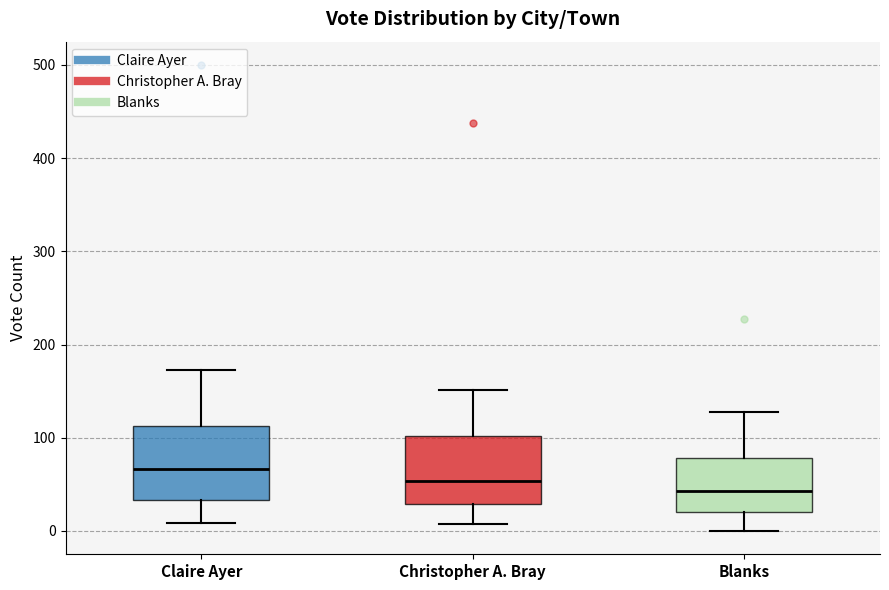

Reading left to right, read every box against the y-axis: the position of its median line, the range the box covers, and the ends of its whiskers. The values are not printed on the chart, so give them approximately, as read against the axis.

Claire Ayer: median 70, box 30 to 110, whiskers 10 to 170
Christopher A. Bray: median 50, box 30 to 100, whiskers 10 to 150
Blanks: median 40, box 20 to 80, whiskers 0 to 130